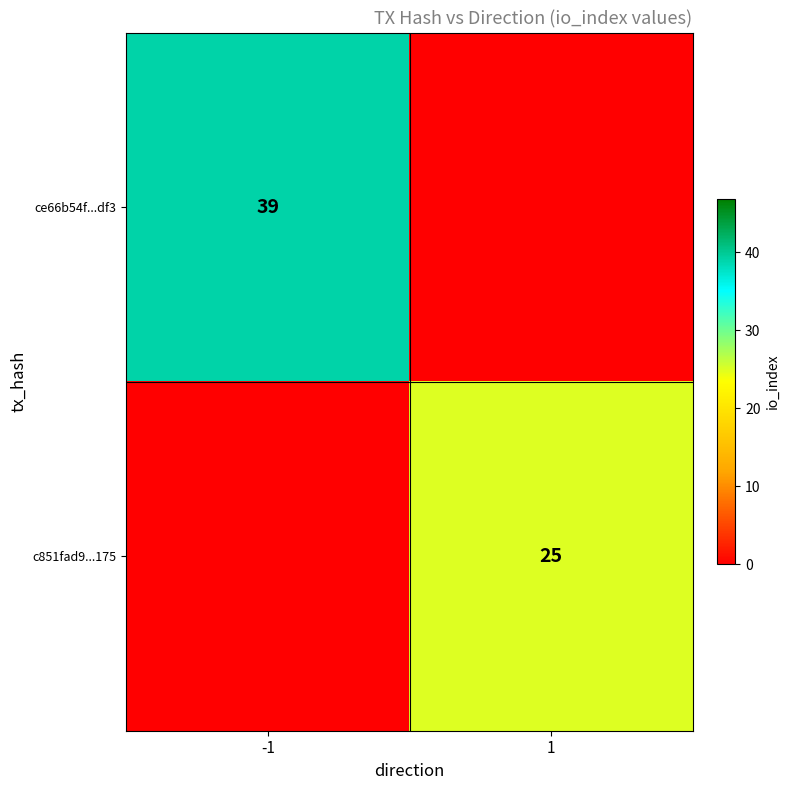

Which label corresponds to the largest value in the chart?

-1